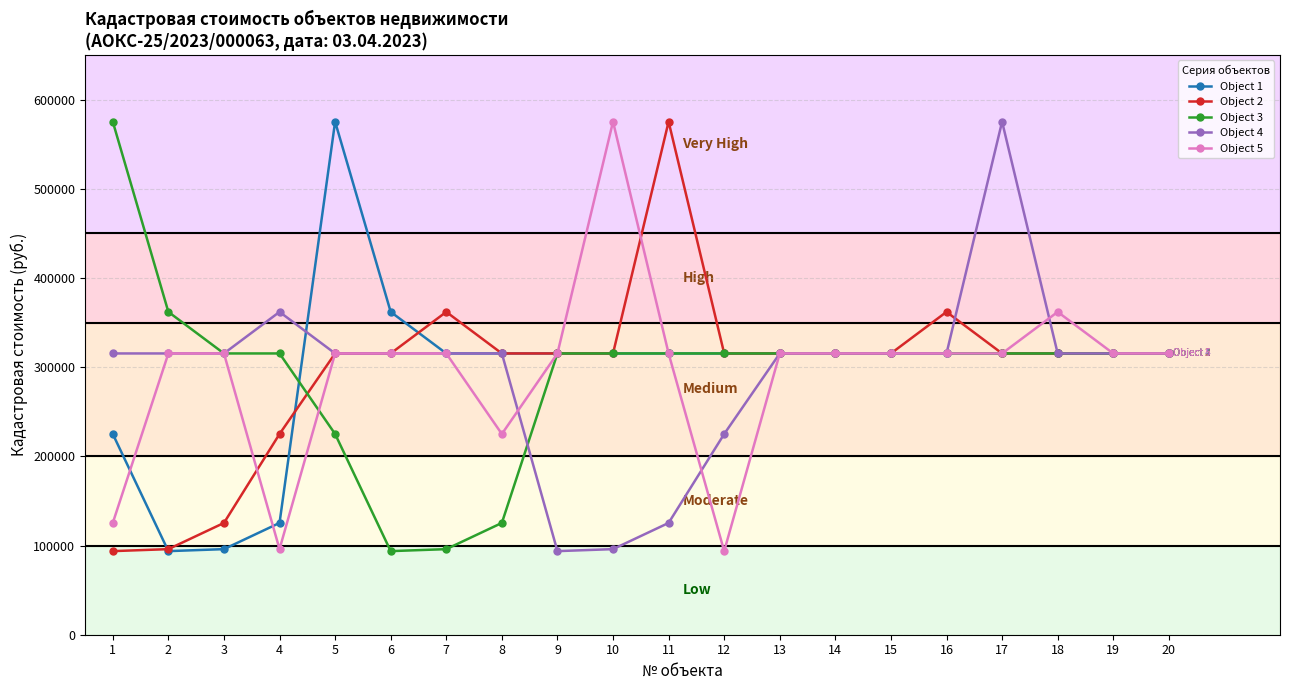

How many lines are shown in the chart?

5